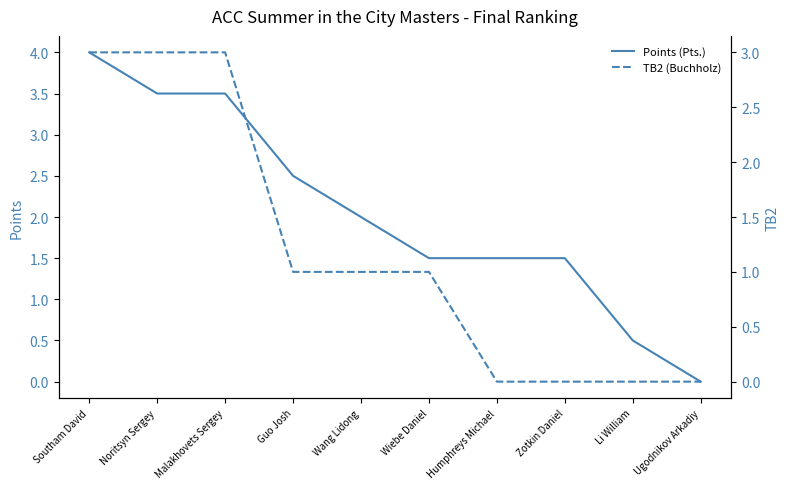

What is the average value of the TB2 (Buchholz) series?

1.2